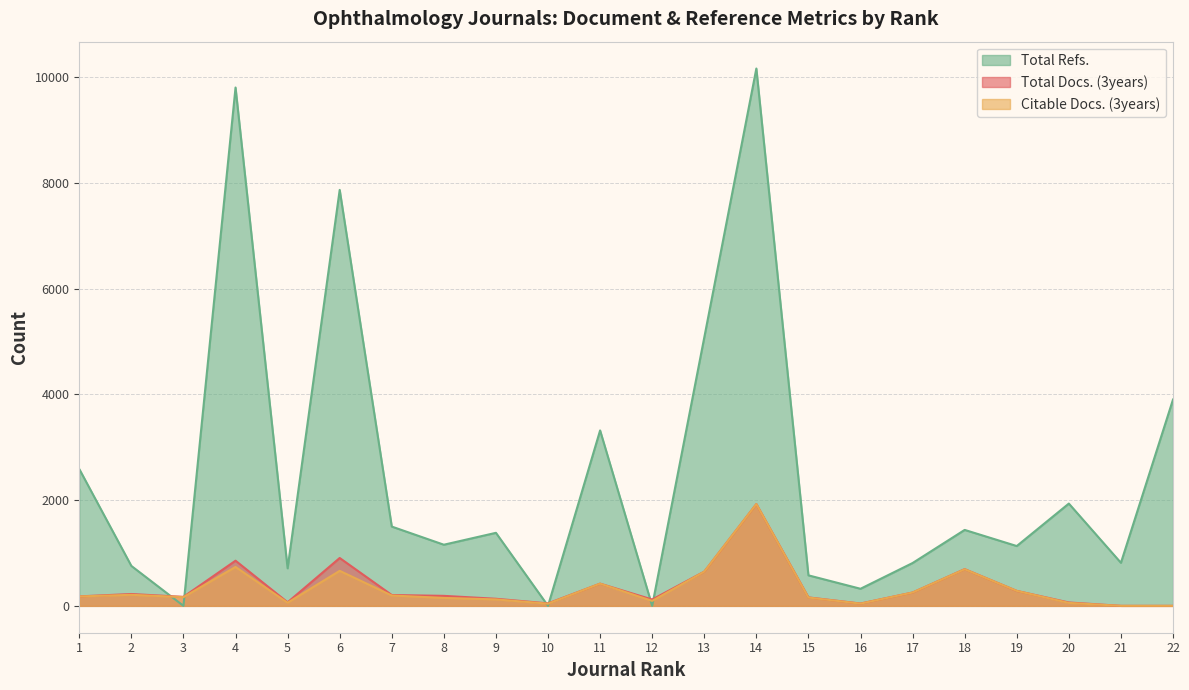

List the labels in order of Total Docs. (3years) value, largest first.

14, 6, 4, 18, 13, 11, 19, 17, 2, 7, 8, 1, 3, 15, 9, 12, 5, 20, 10, 16, 21, 22